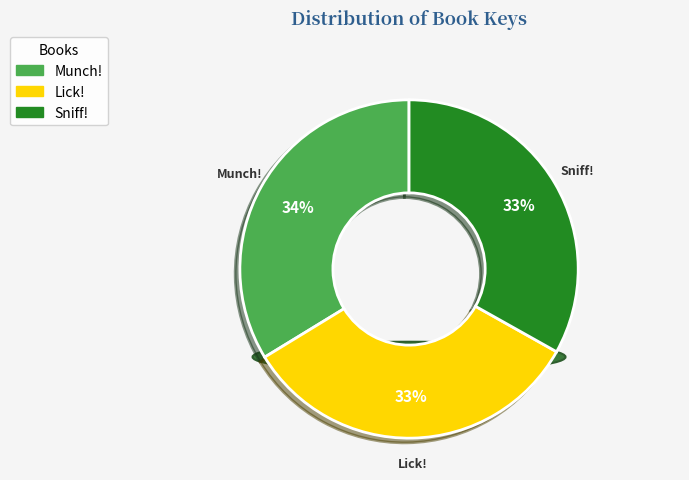

How much of the chart is everything except Sniff!?

66.9%